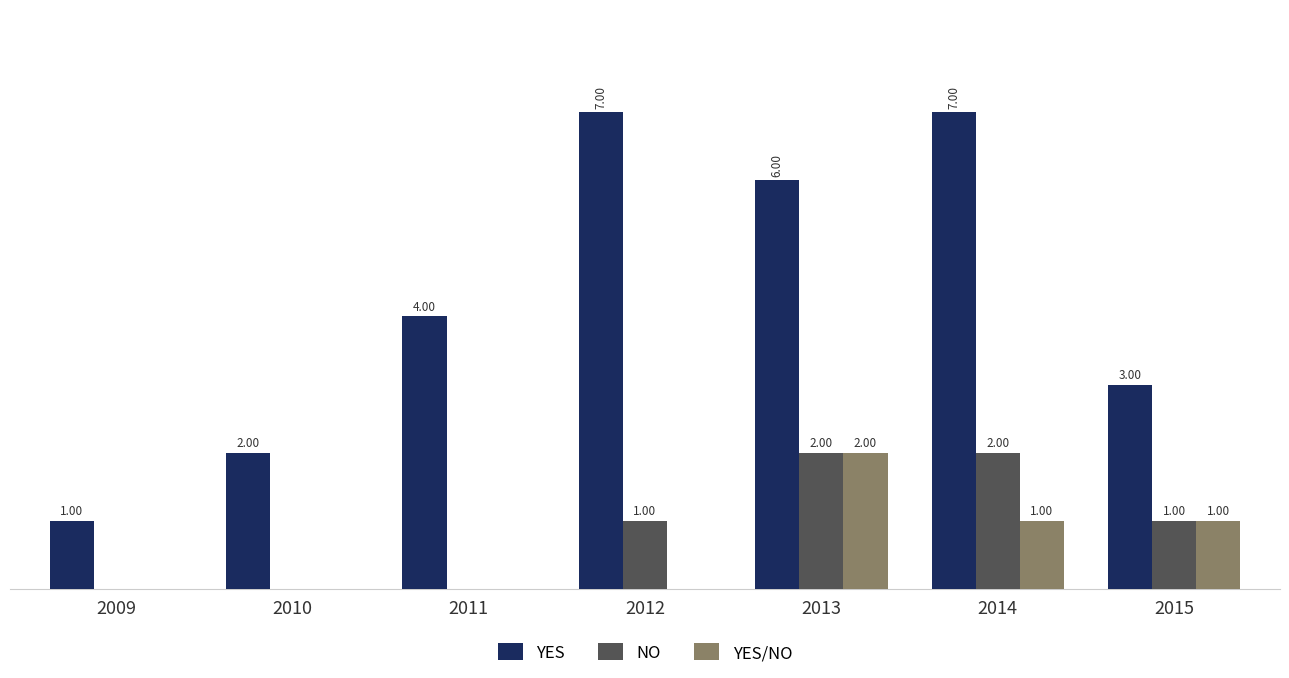

Which series has the largest total across all categories?

YES